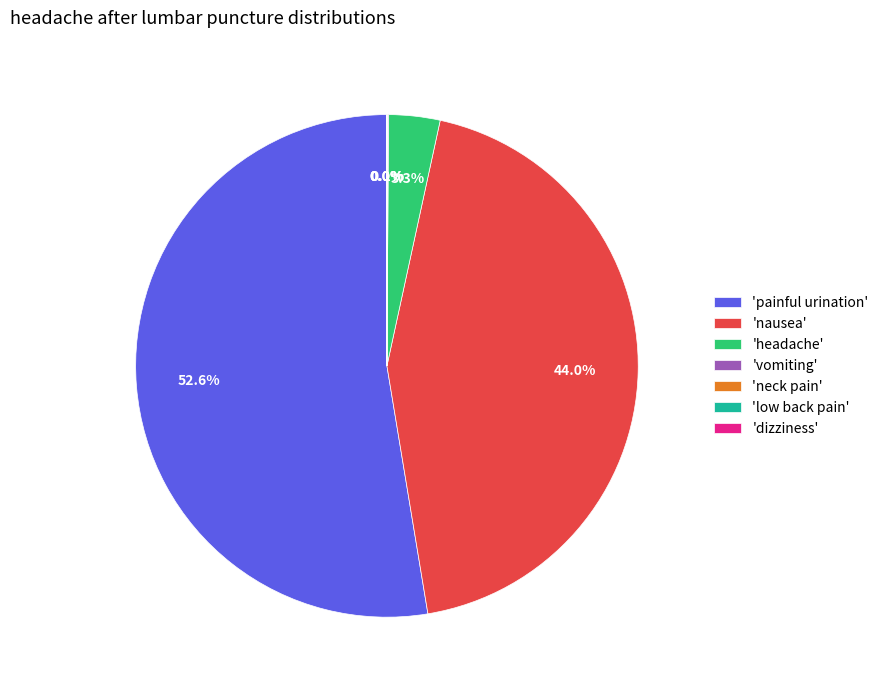

Combined, do 'headache' and 'painful urination' account for over 50%?

Yes